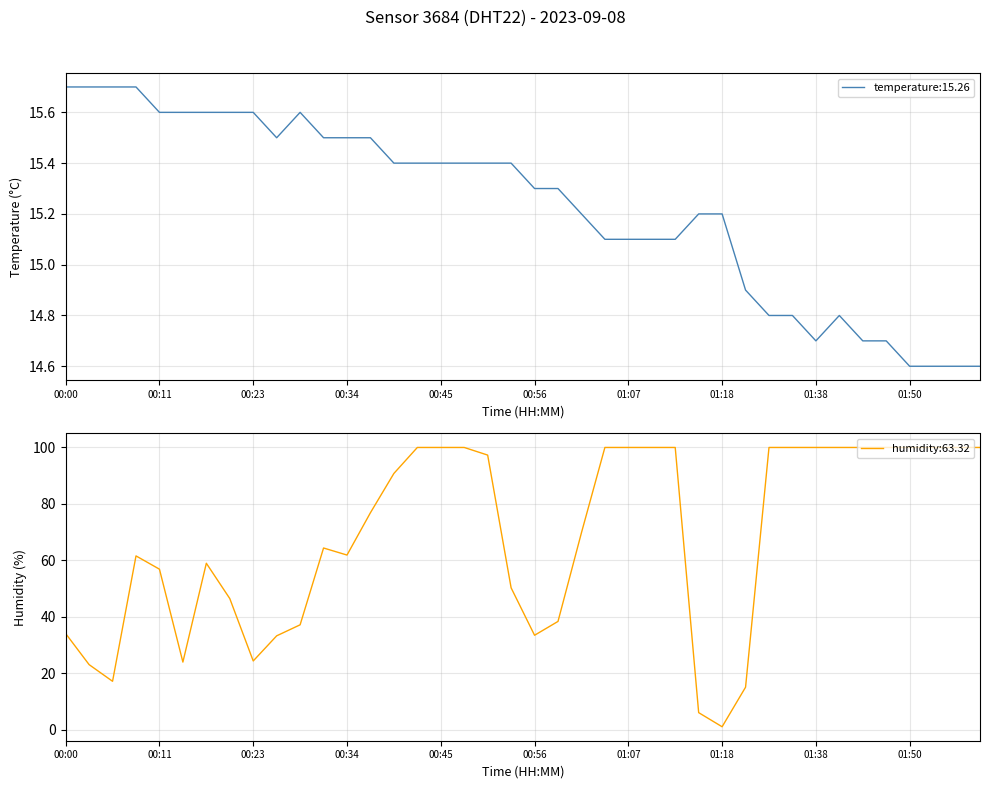

At which label does humidity first exceed 76?

00:36